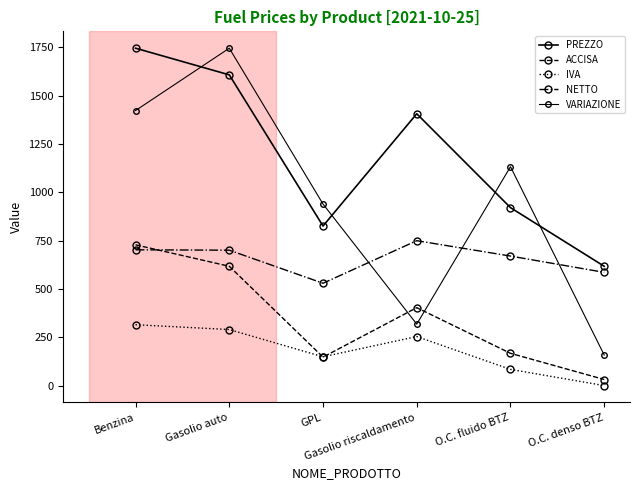

Rank the series by their maximum value, from lowest to highest.

IVA, ACCISA, NETTO, PREZZO, VARIAZIONE